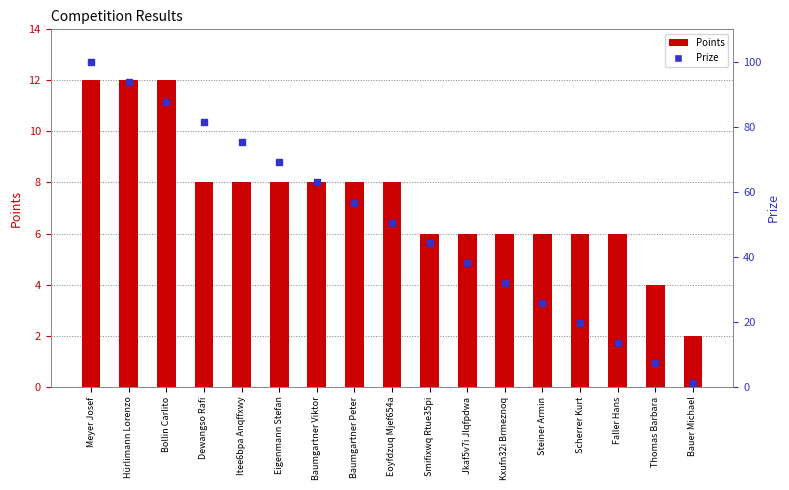

At which category is the sum across all series the highest?

Meyer Josef